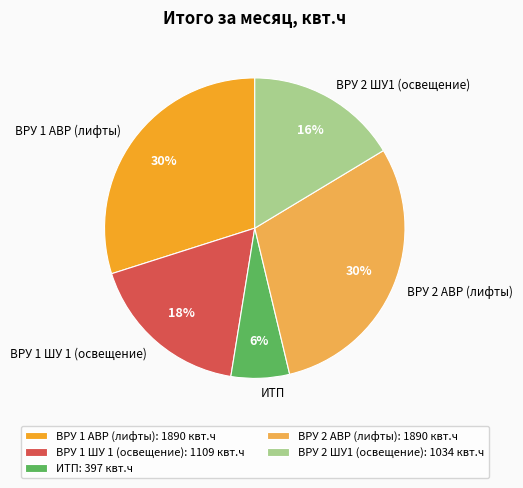

What percentage is the ВРУ 2 ШУ1 (освещение) slice, to the nearest percent?

16%